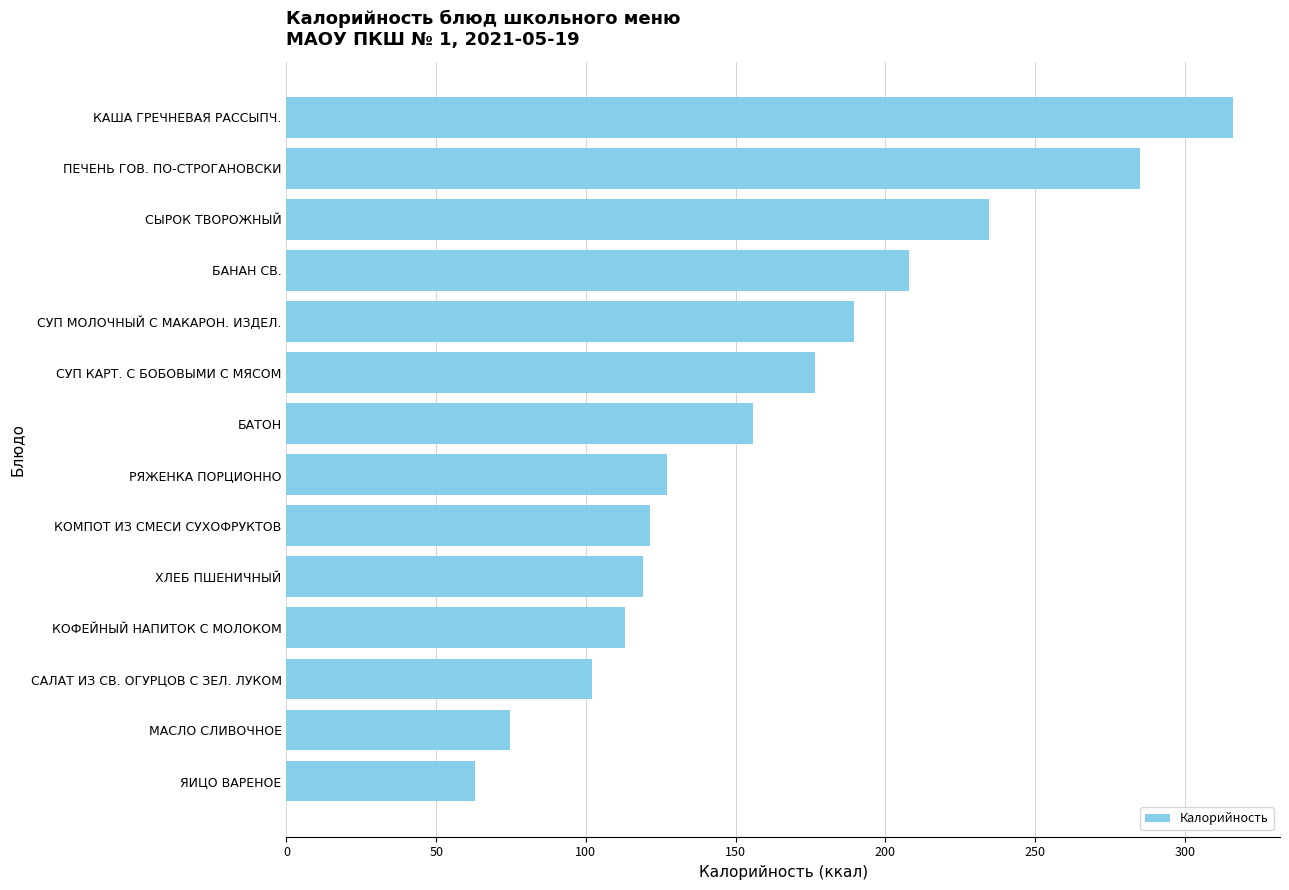

How many distinct data groups are displayed?

1